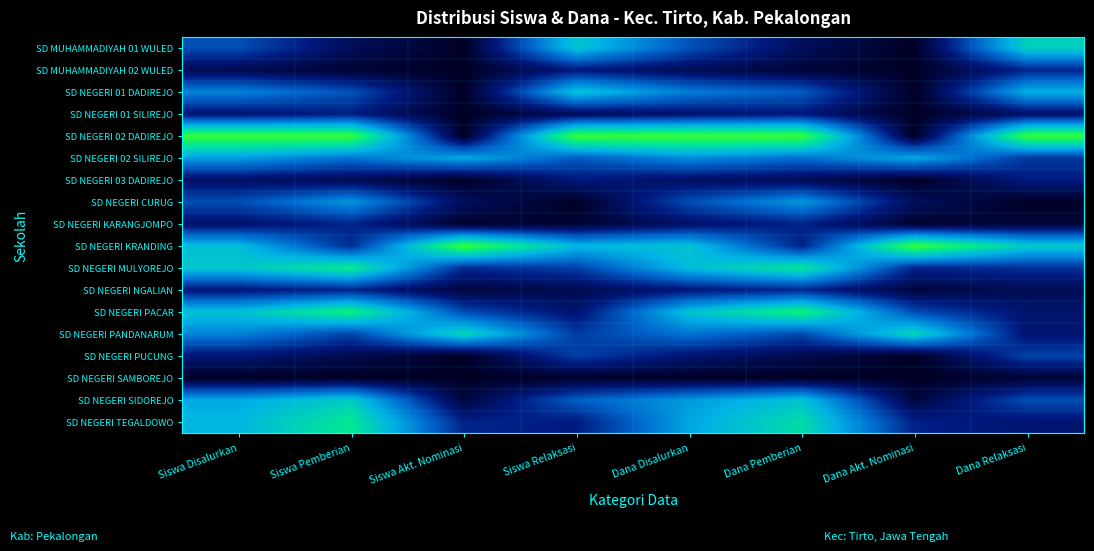

At how many categories does at least one series exceed 0?

8